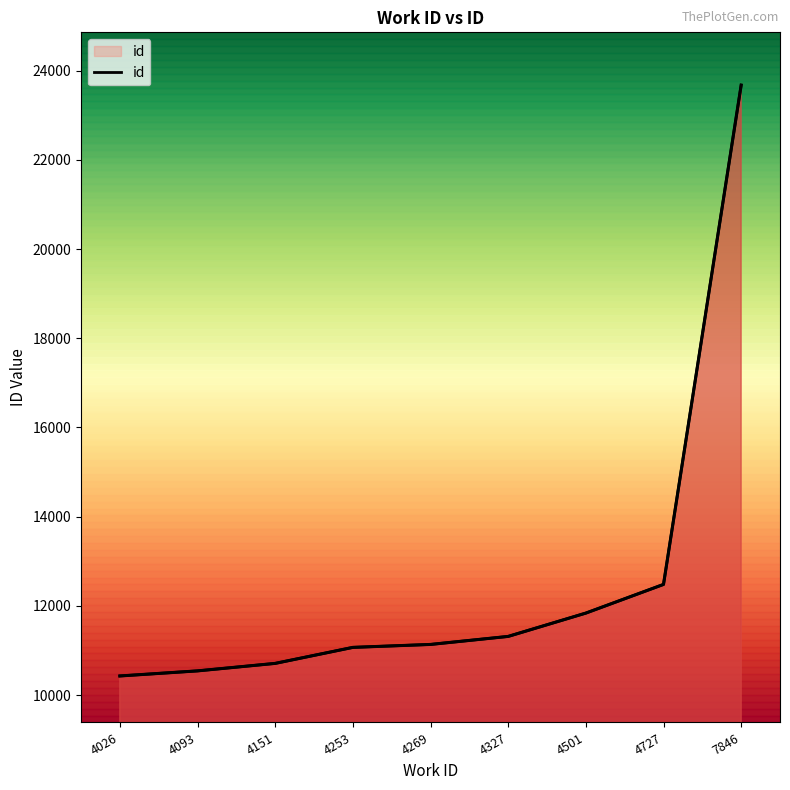

Reading left to right, extract all data points from this chart.

10428	10542	10710	11069	11135	11315	11838	12481	23678